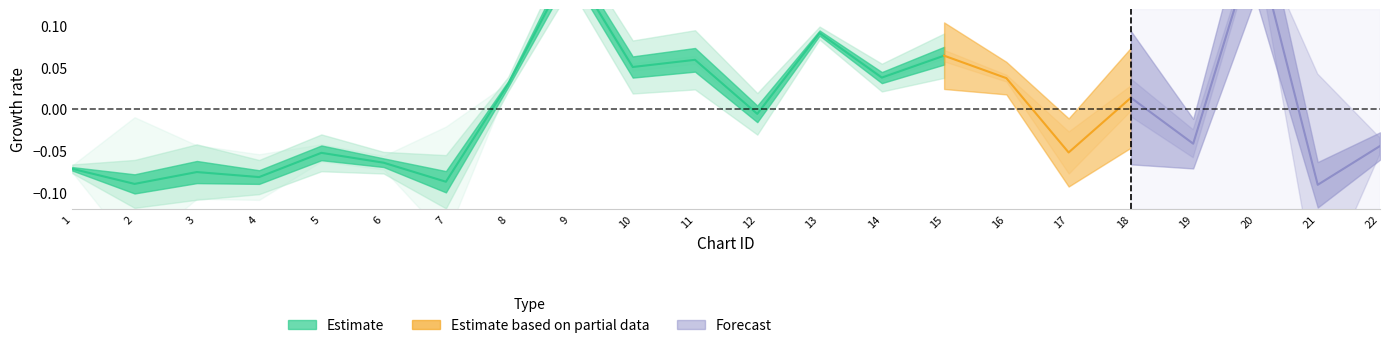

The value at 13 is 0.0. True or false?

False